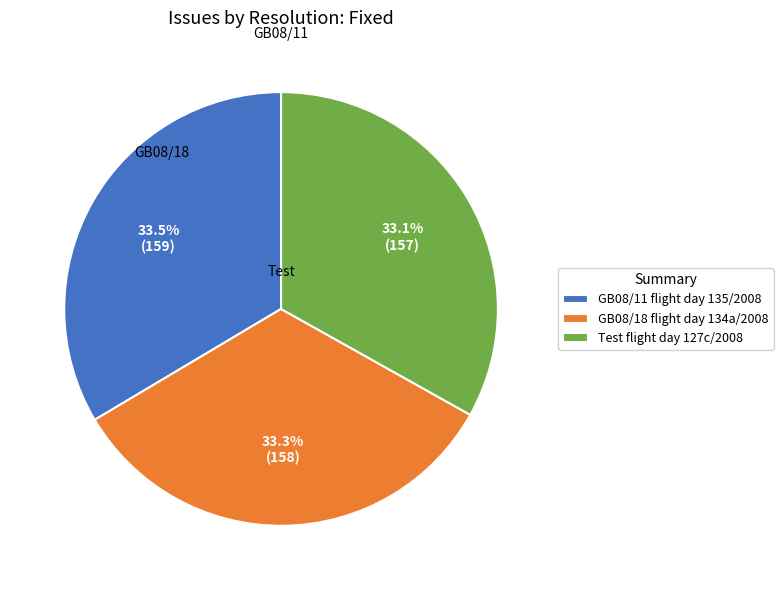

To the nearest percent, what is the combined percentage of Test flight day 127c/2008 and GB08/11 flight day 135/2008?

67%